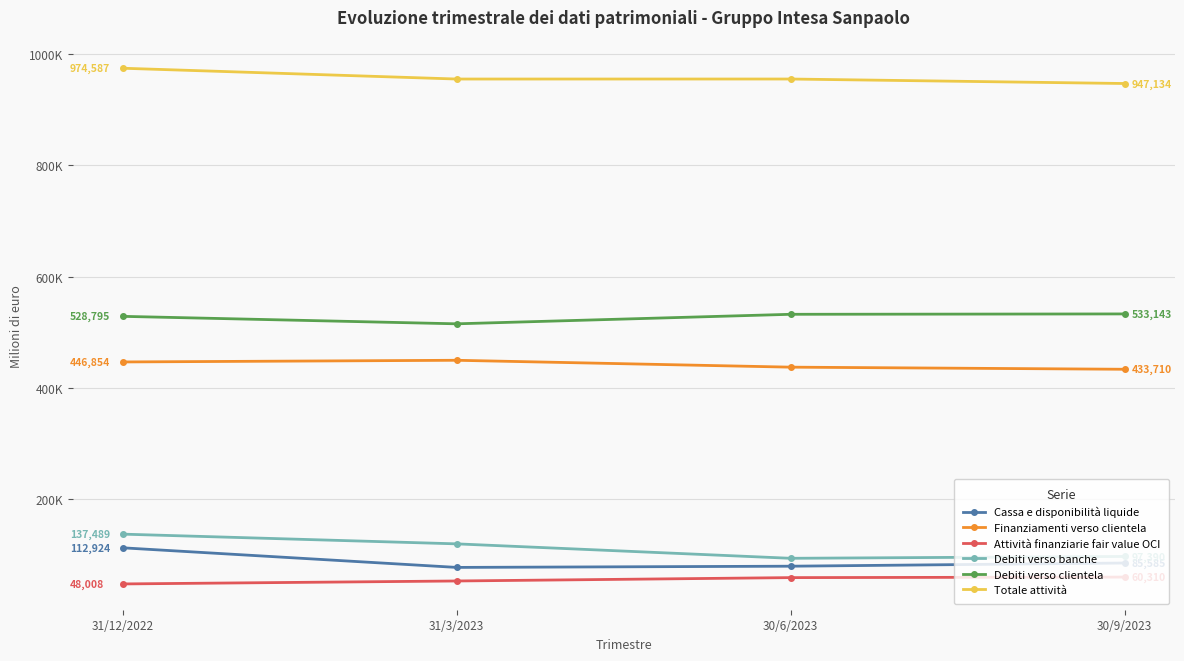

Is this an area chart (filled region under the line)?

No